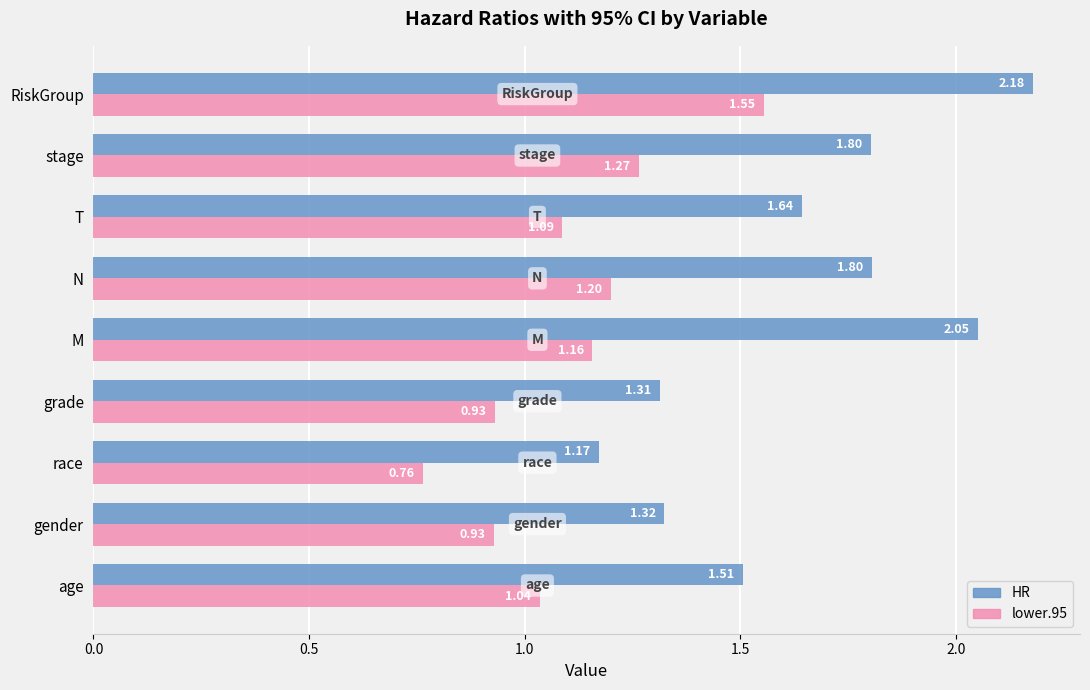

At which label is HR closest to 1?

race